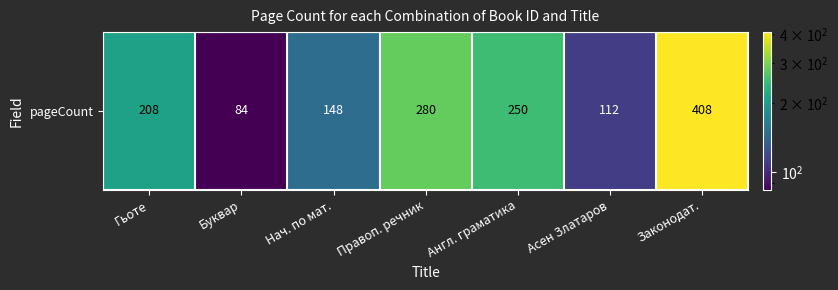

What is the ratio of the value at Англ. граматика to the value at Нач. по мат.?

1.7